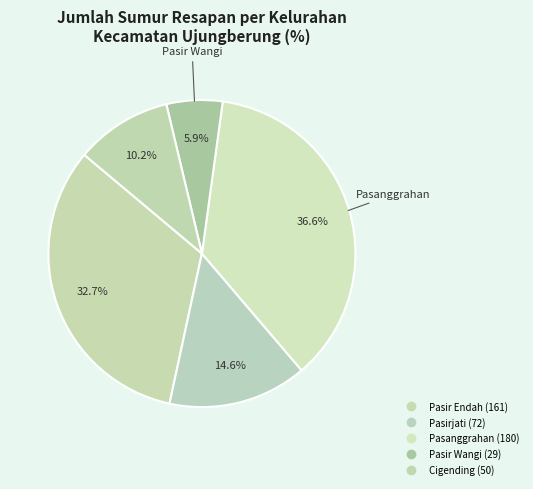

What is the change in value from Pasir Wangi to Cigending?

+21